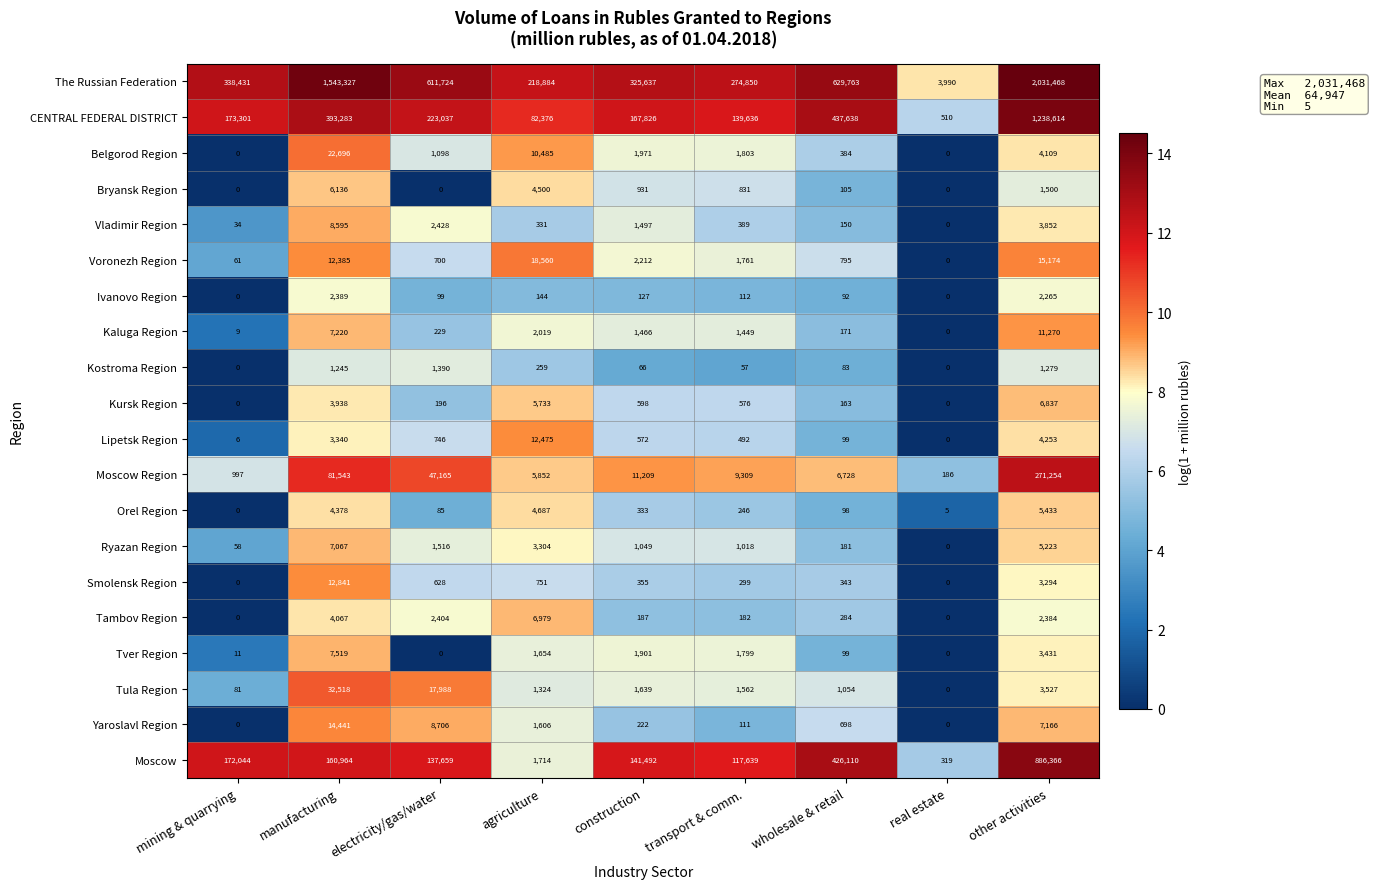

How many data points does each series have?

9